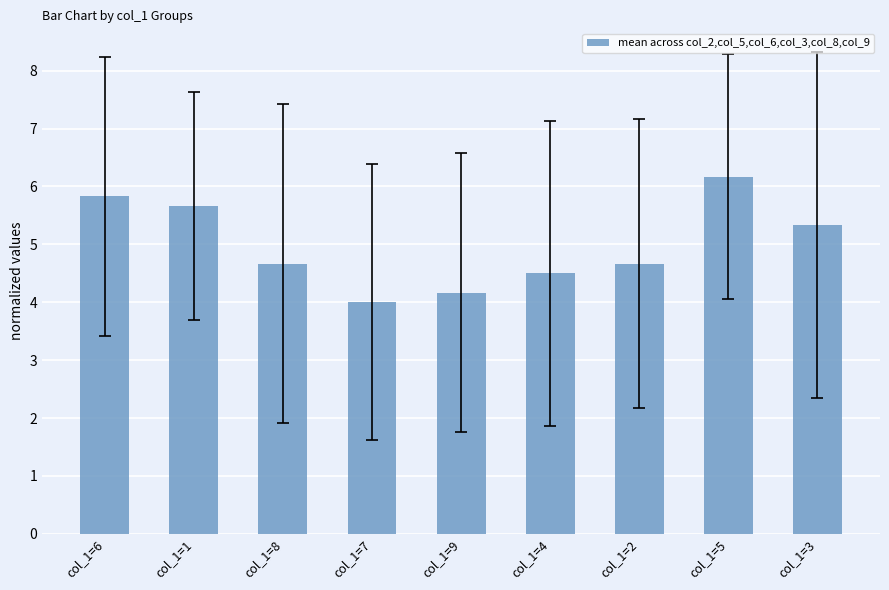

What is the approximate value at col_1=3?

5.3